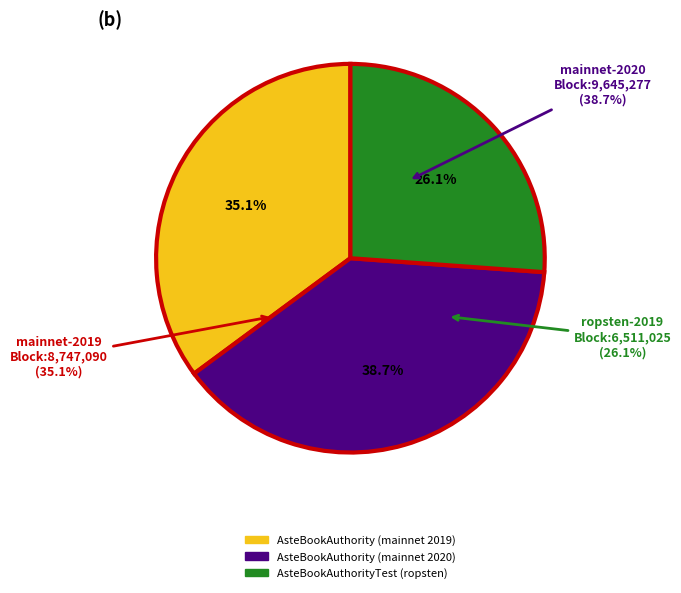

To the nearest percent, what portion does AsteBookAuthority (mainnet 2020) represent?

39%